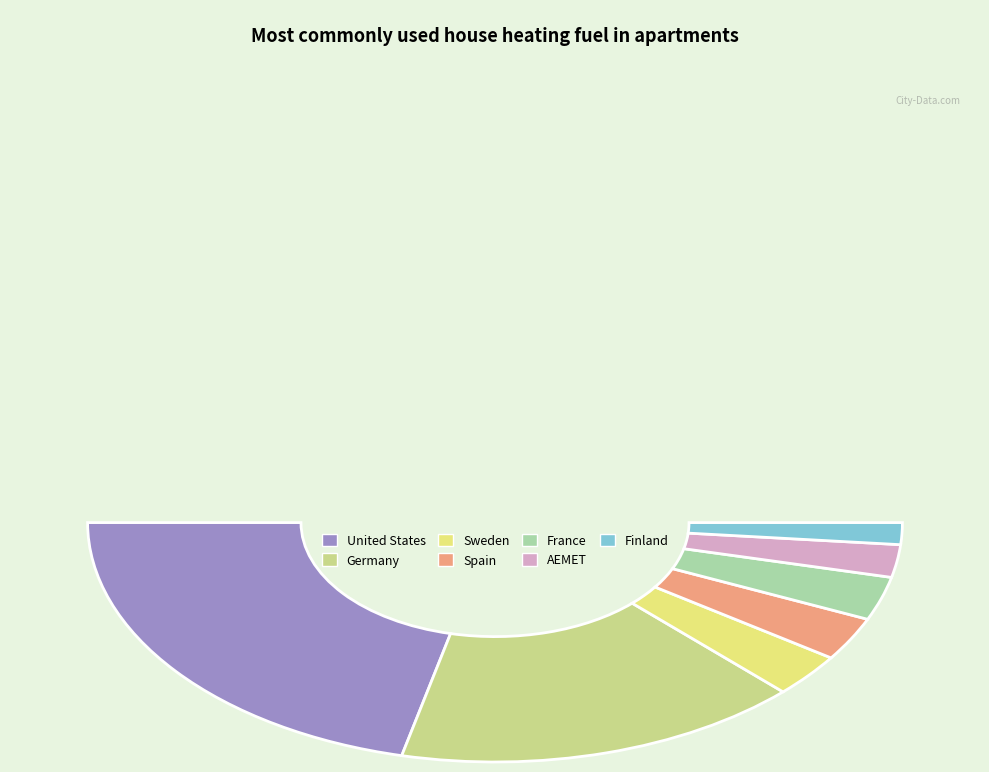

Is it true that Spain is 1% of the pie?

False